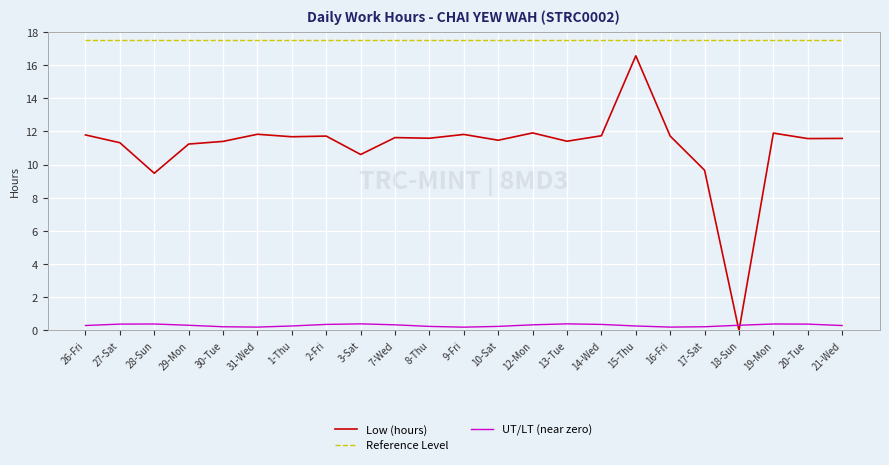

True or false: Reference Level and Low (hours) intersect in this chart.

False